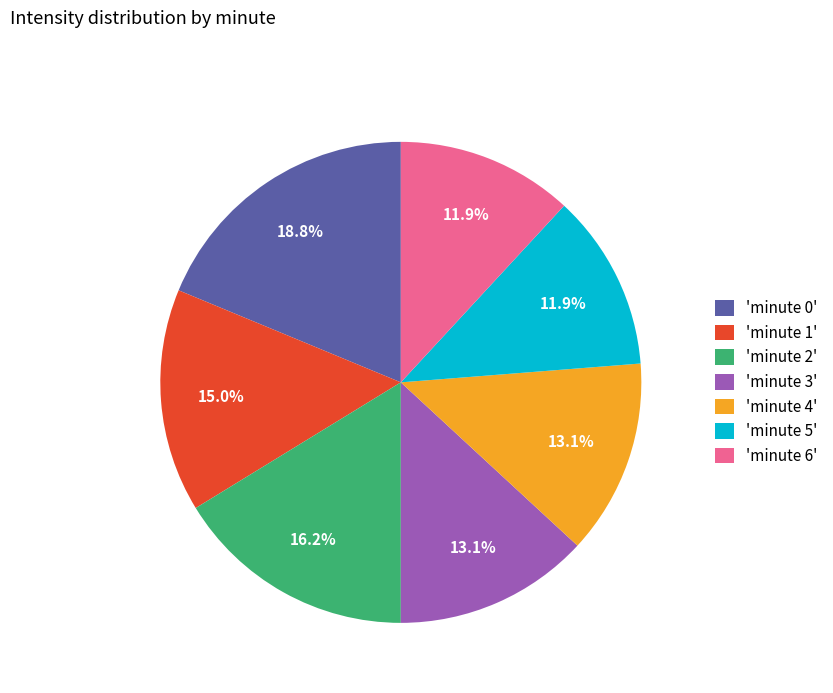

Do 'minute 5' and 'minute 2' together represent more than half of the pie?

No